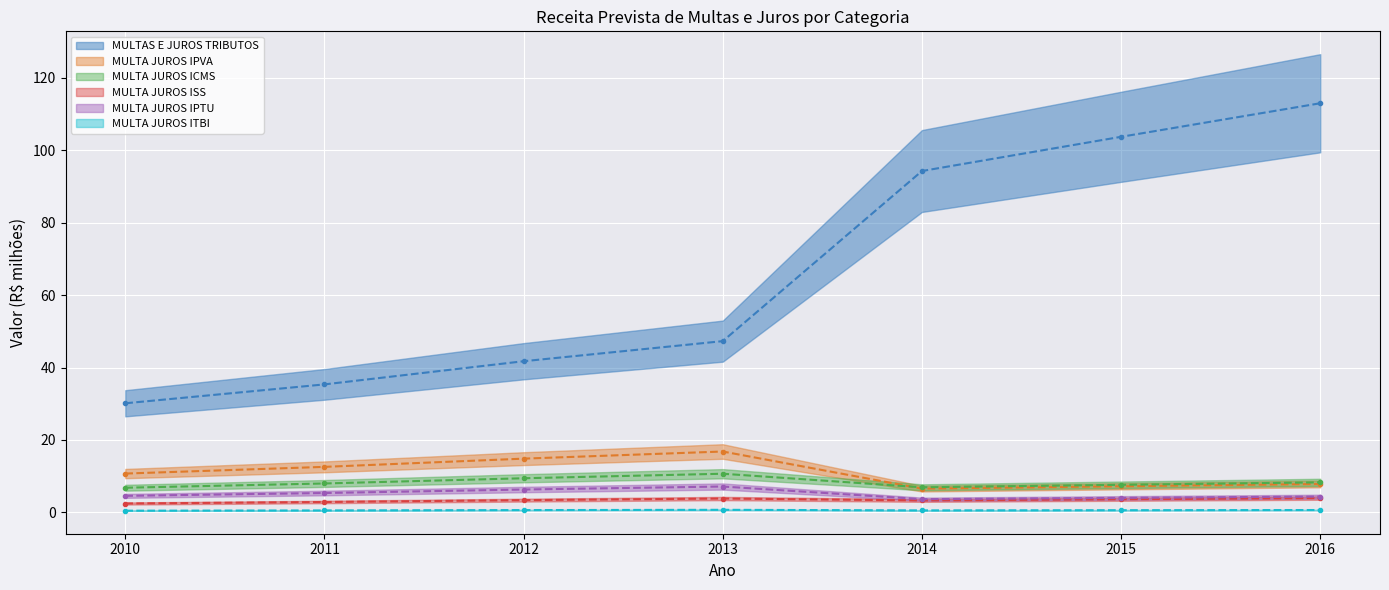

Between 2013 and 2016, which series saw the biggest shift?

MULTAS E JUROS TRIBUTOS